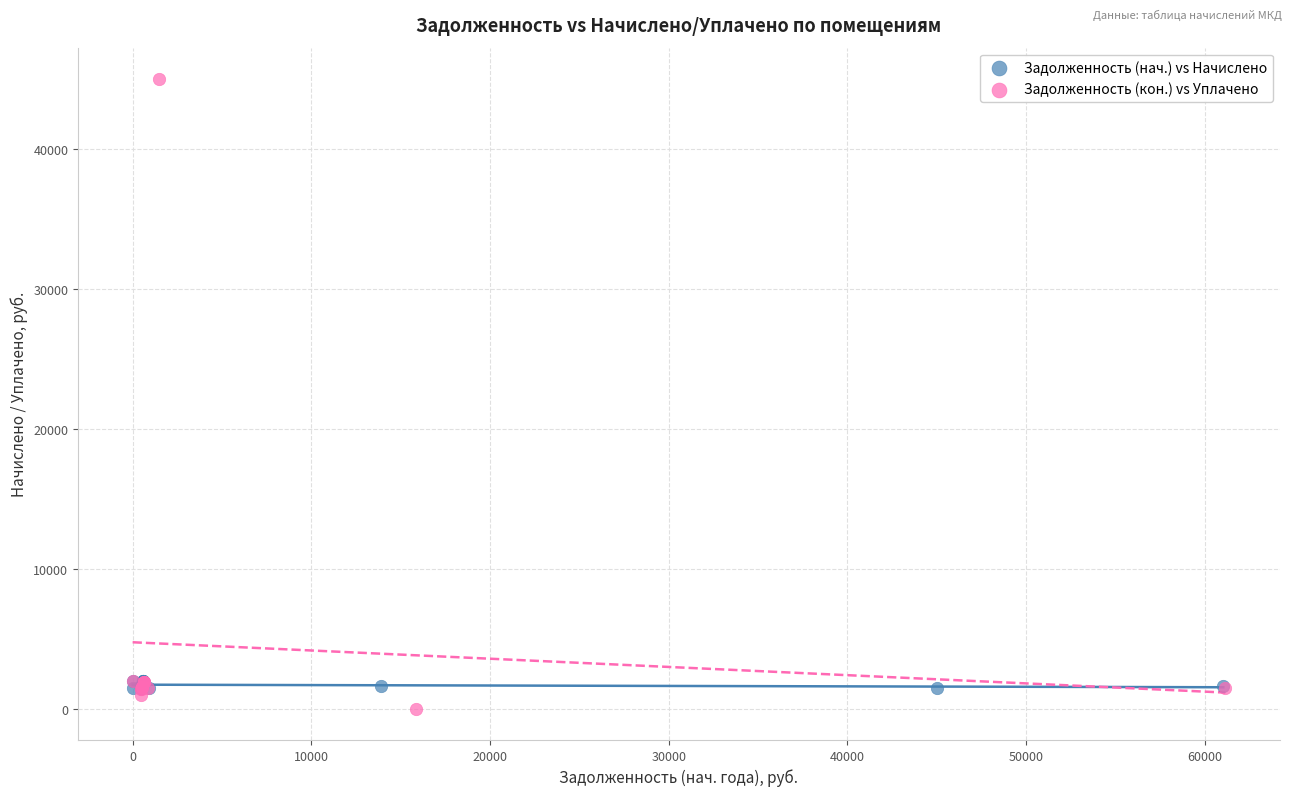

Which series reaches the maximum Y coordinate?

Задолженность (кон.) vs Уплачено